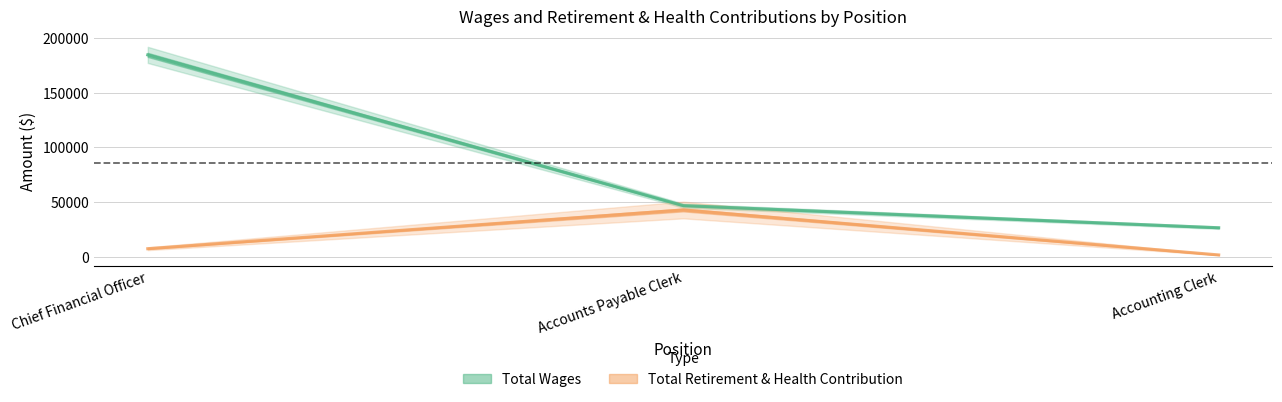

What are all the series names shown in the legend?

Total Wages, Total Retirement & Health Contribution